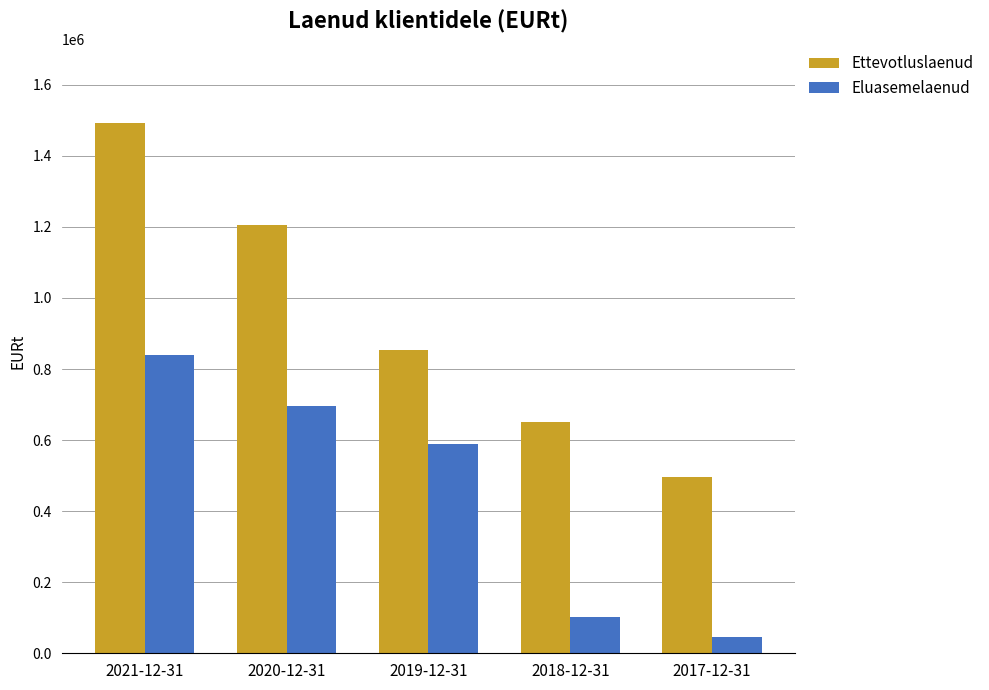

How many bars are there in each group?

2